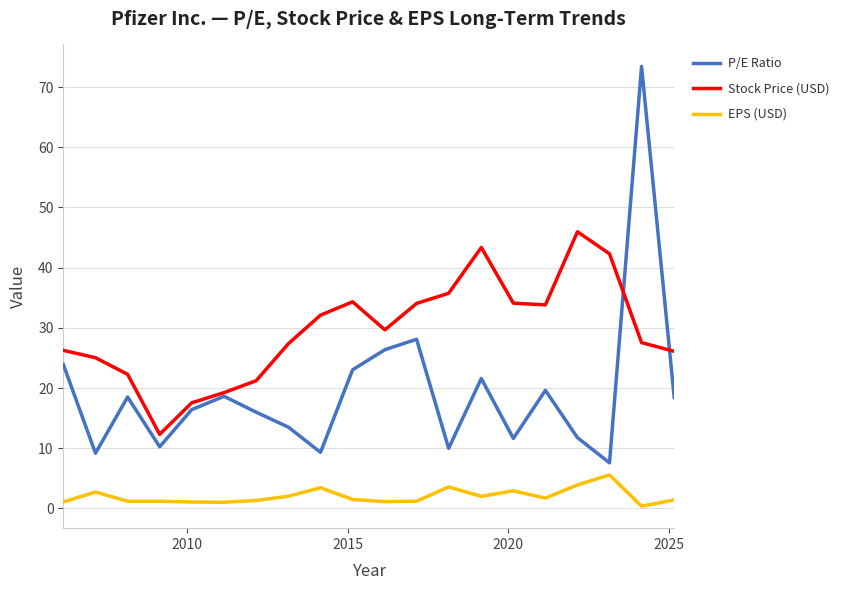

Which series has the largest range (max minus min)?

P/E Ratio